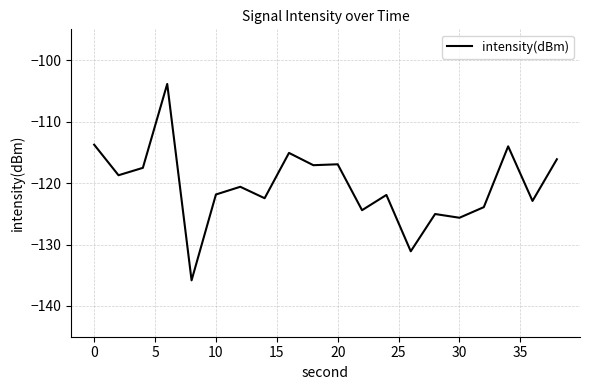

What is the minimum value shown in the chart?

-135.8